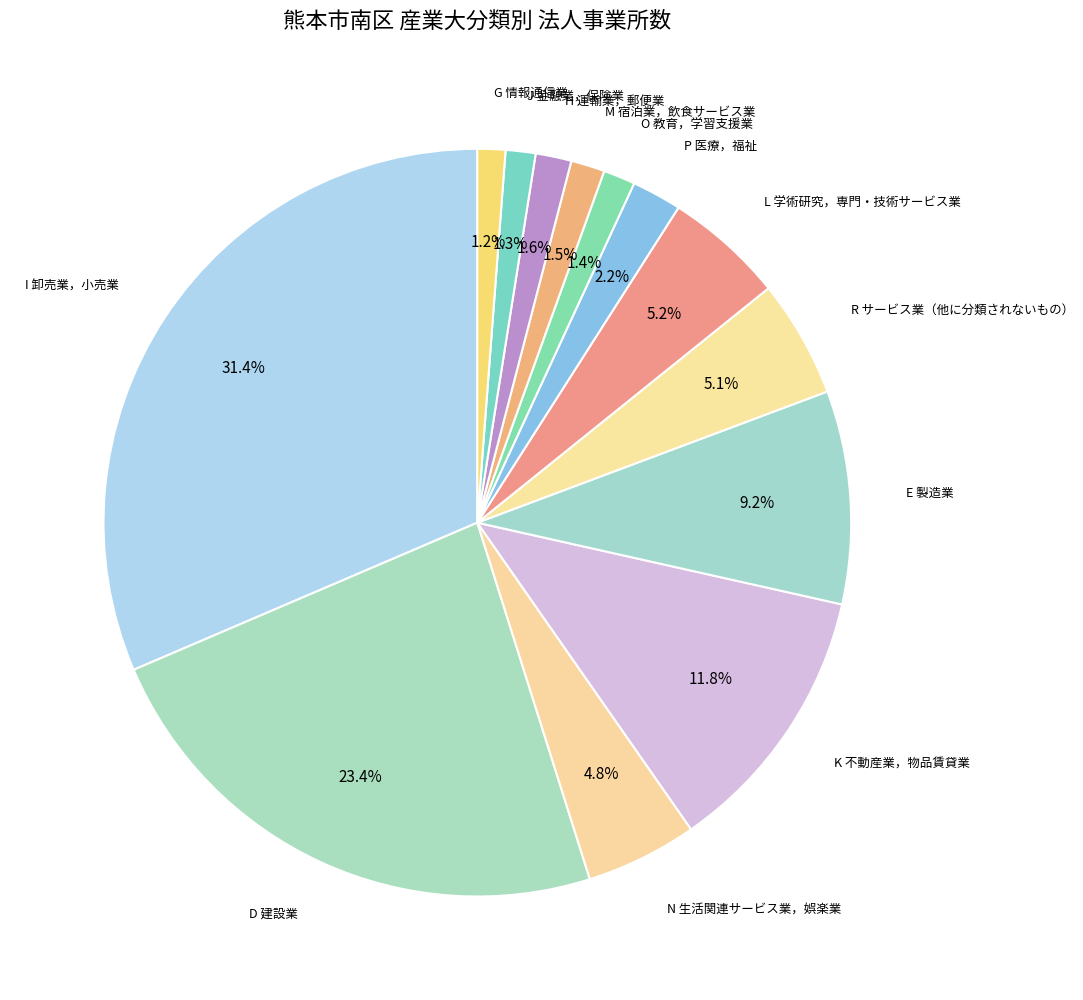

Count the number of slices in the pie.

13